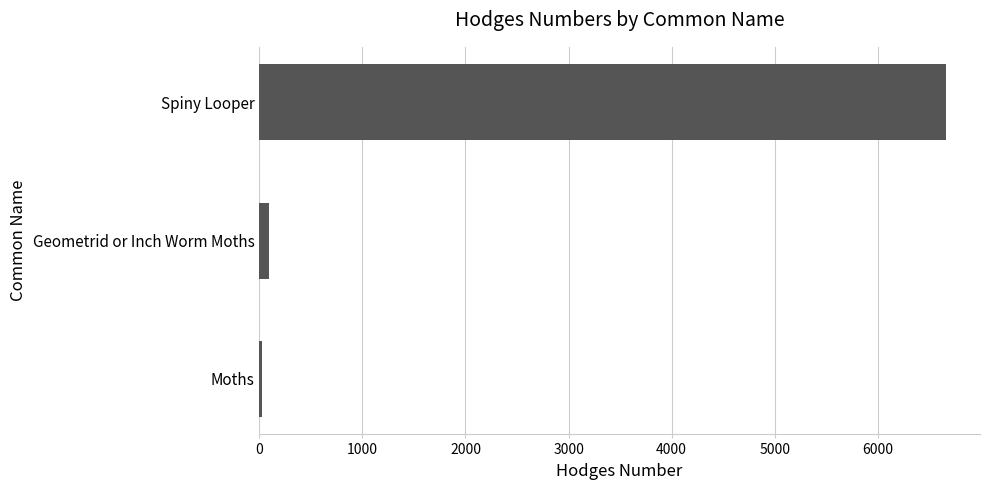

What is the maximum value shown in the chart?

6658.0